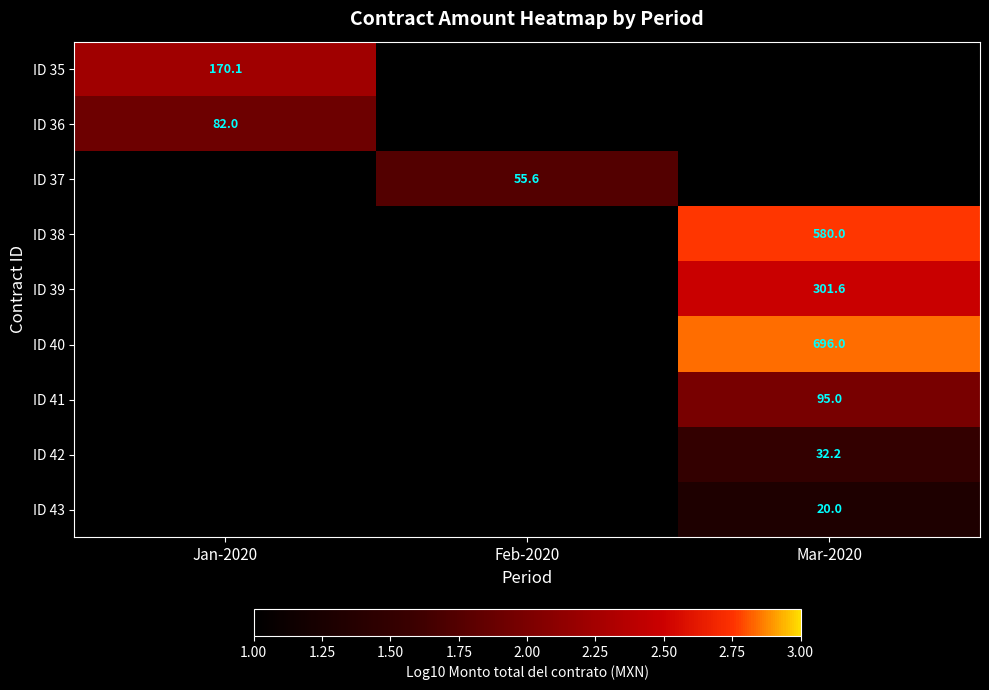

Is it true that ID 40 equals 4.9 at Mar-2020?

False